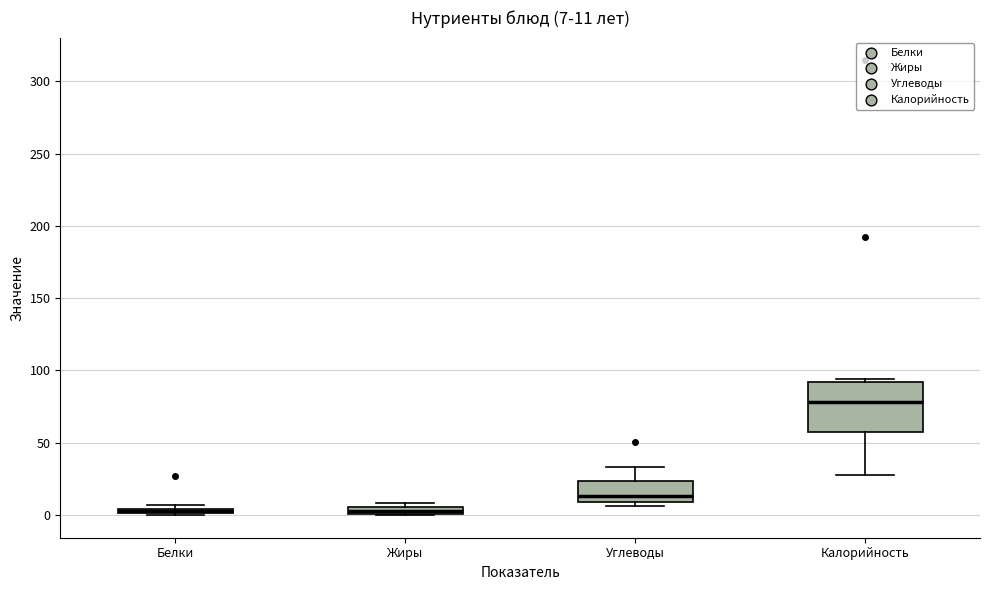

Which box is the tallest, from its lower edge to its upper edge?

Калорийность